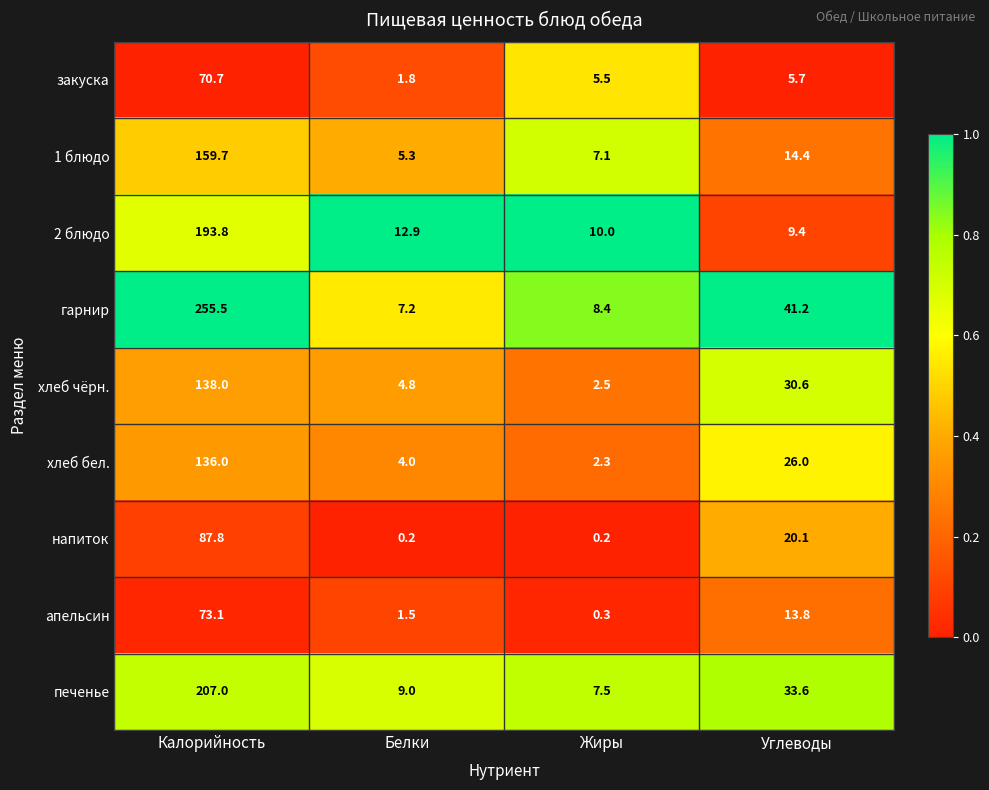

Between Калорийность and Жиры, which series saw the biggest shift?

гарнир